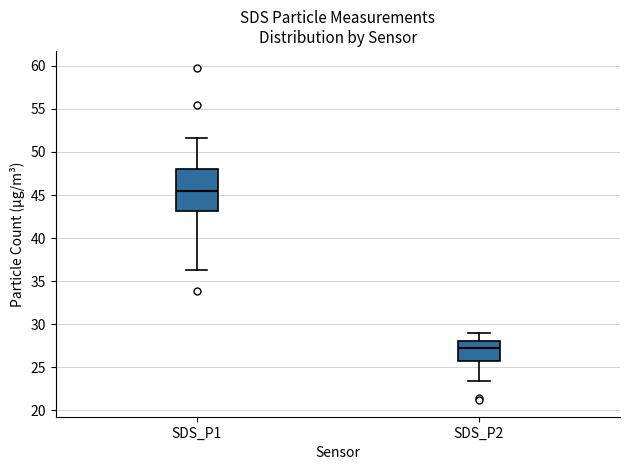

Reading left to right, transcribe this box plot: for each box, give where its median line is, the range the box spans, and where its two whiskers end, as read against the y-axis. The values are not printed on the chart, so give them approximately, as read against the axis.

SDS_P1: median 45.5, box 43.0 to 48.0, whiskers 36.5 to 51.5
SDS_P2: median 27.0, box 26.0 to 28.0, whiskers 23.5 to 29.0